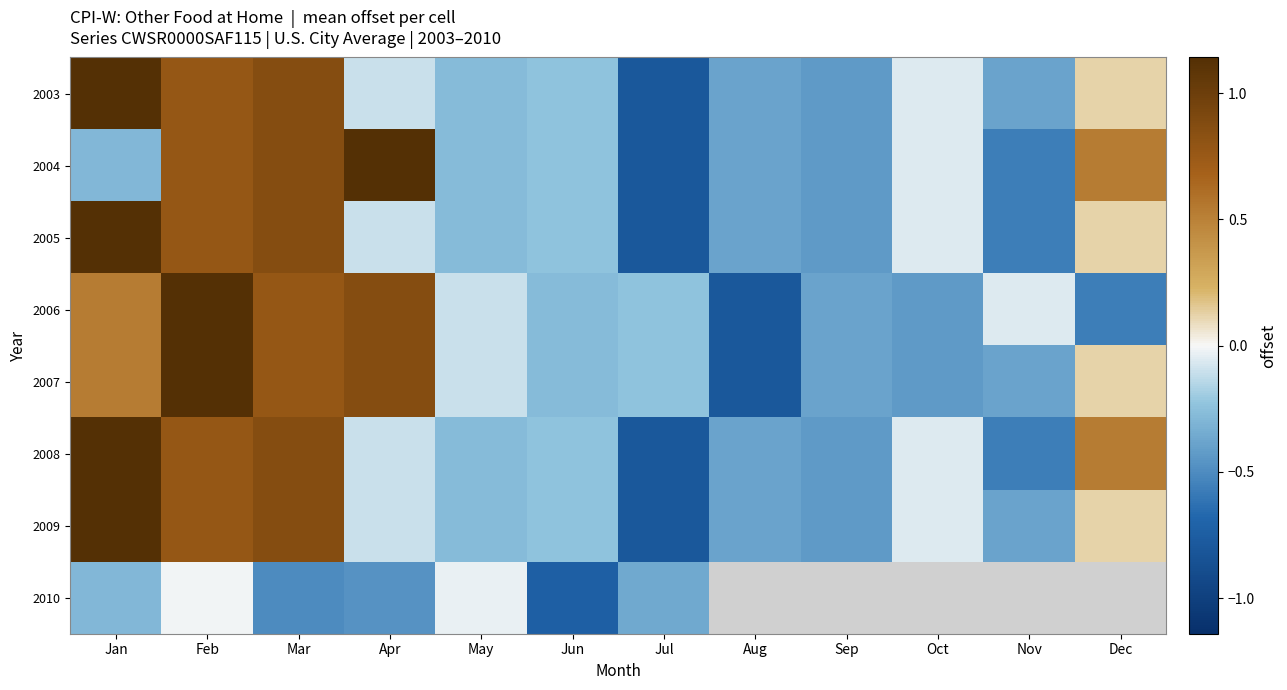

At how many categories does at least one series exceed 0?

5